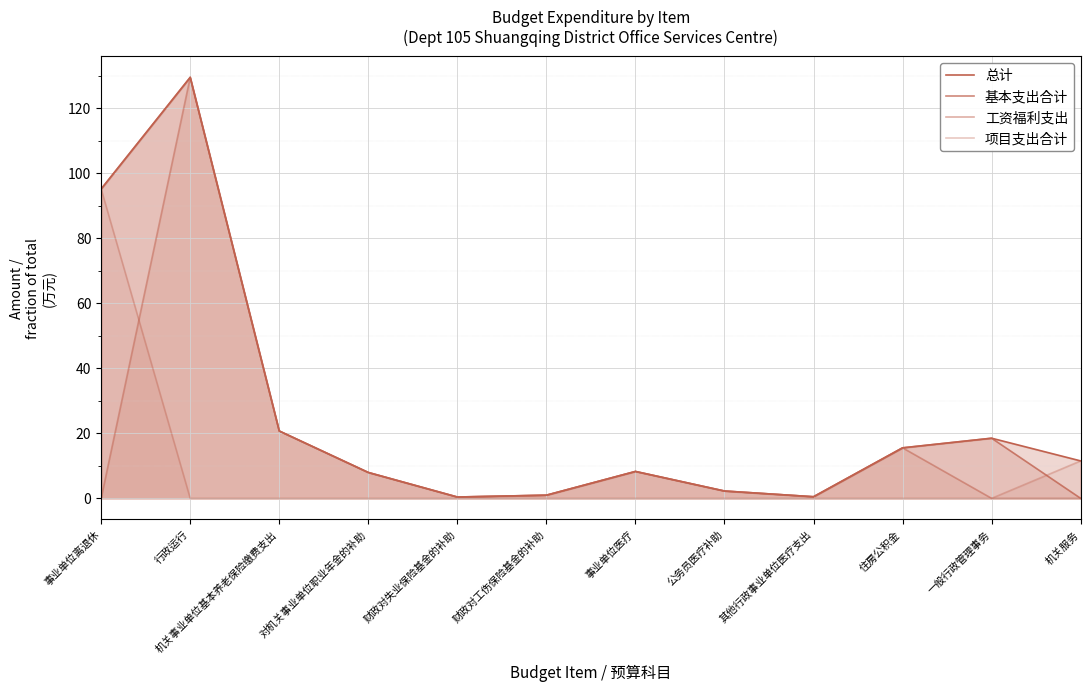

True or false: 总计 and 项目支出合计 intersect in this chart.

False